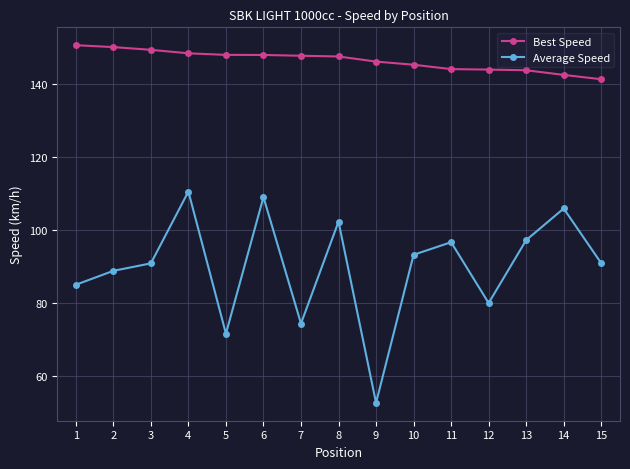

True or false: Average Speed has more than 1 interior local peaks.

True